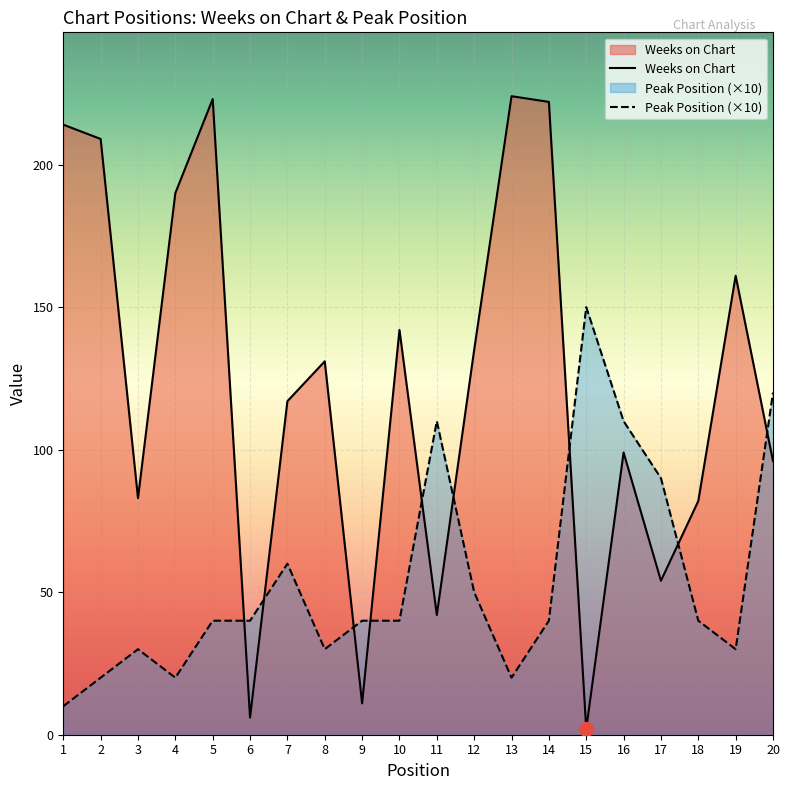

True or false: Peak Position (×10) has a value of 198 at 15.

False